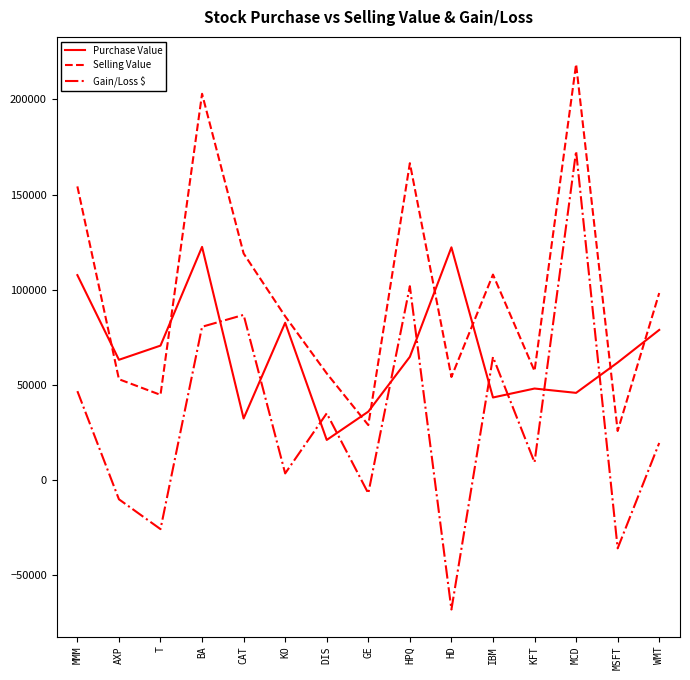

Does the chart display data point markers on the line(s)?

No